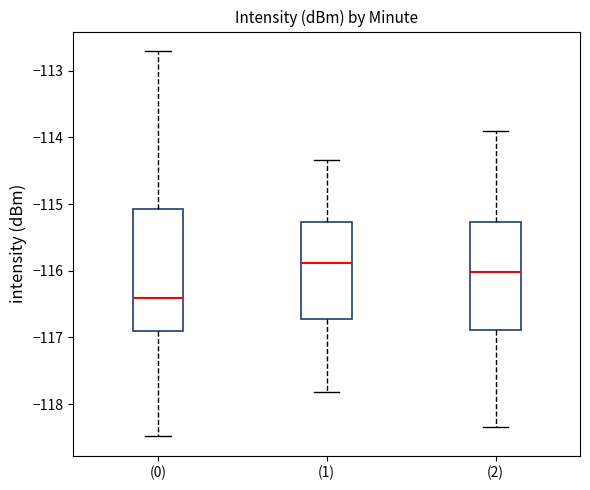

Reading left to right, read every box against the y-axis: the position of its median line, the range the box covers, and the ends of its whiskers. The values are not printed on the chart, so give them approximately, as read against the axis.

(0): median -116.4, box -116.9 to -115.1, whiskers -118.5 to -112.7
(1): median -115.9, box -116.7 to -115.3, whiskers -117.8 to -114.3
(2): median -116.0, box -116.9 to -115.3, whiskers -118.3 to -113.9